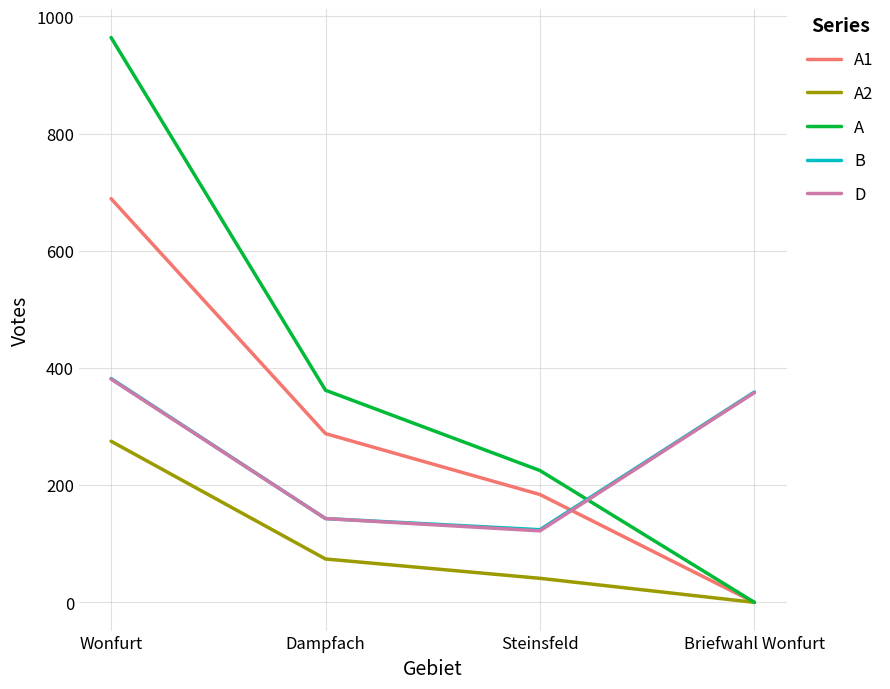

How many intersections are there between B and A1?

1